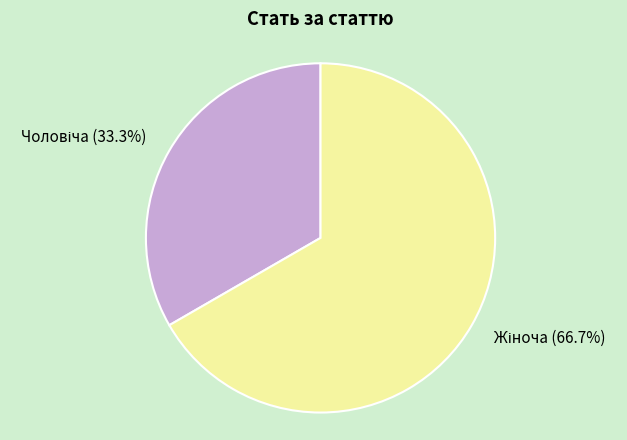

Does any single category account for the majority?

Yes